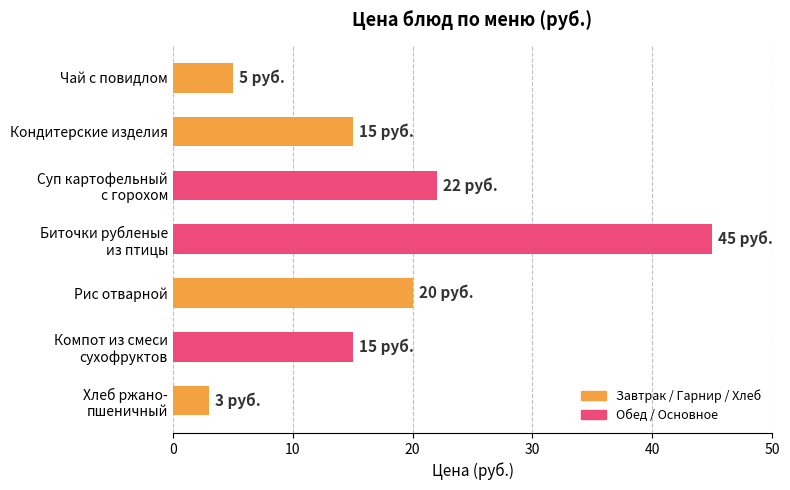

True or false: the data shows 7 at Чай с повидлом.

False